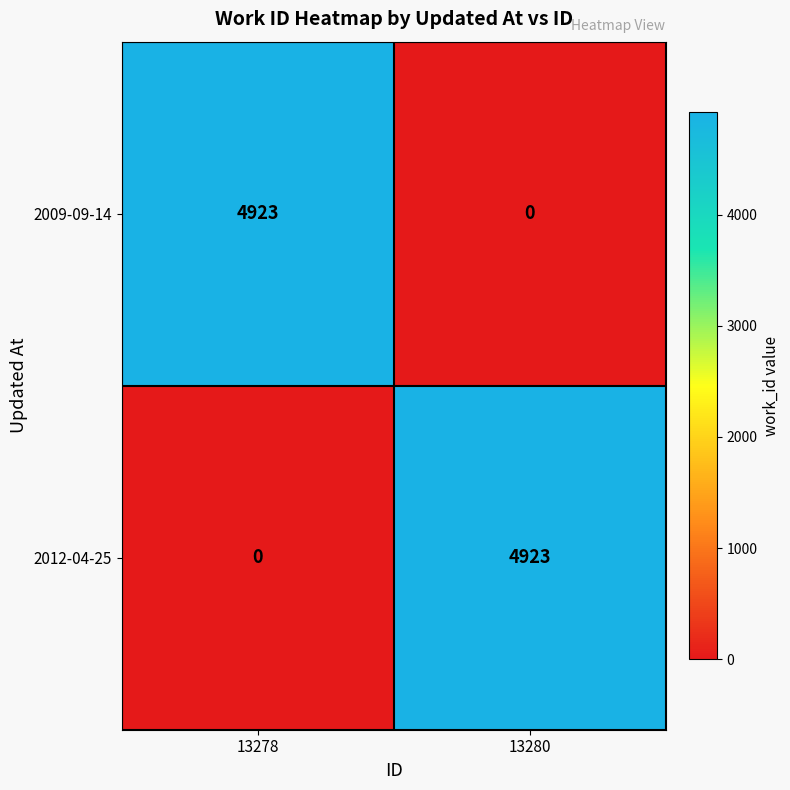

The value of 2012-04-25 at 13278 is 2175. True or false?

False